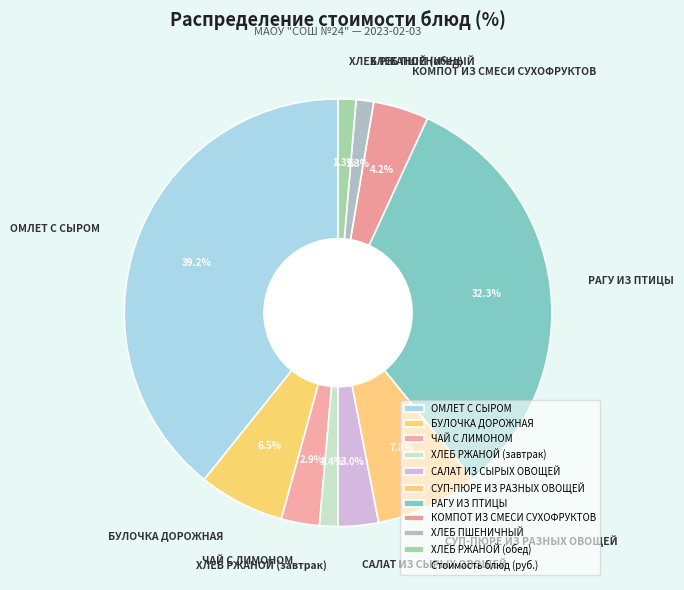

What percentage is the СУП-ПЮРЕ ИЗ РАЗНЫХ ОВОЩЕЙ slice, to the nearest percent?

8%